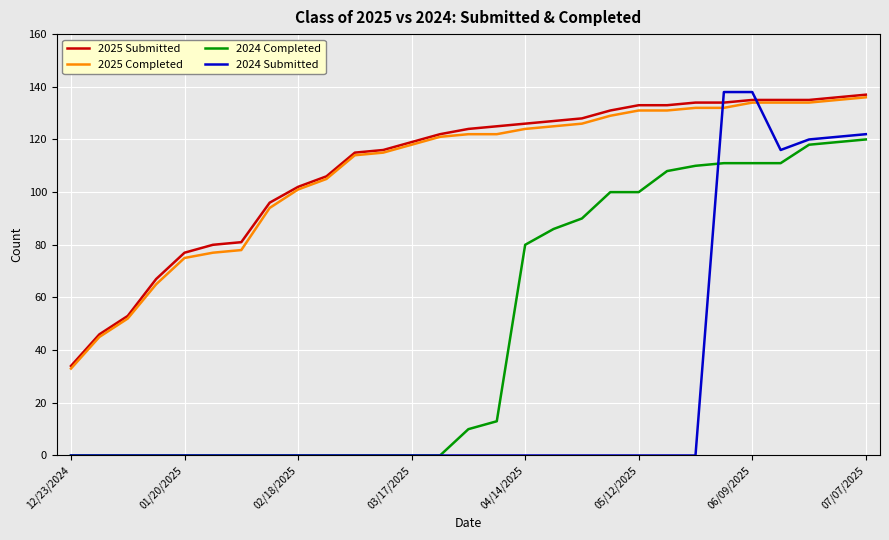

True or false: 2025 Completed and 2024 Completed intersect in this chart.

False